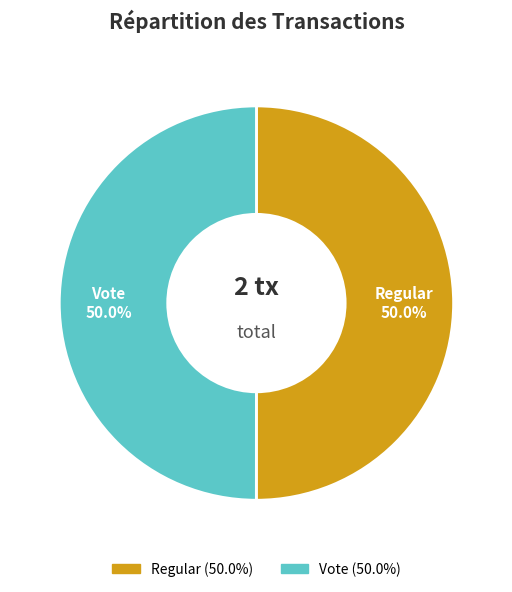

Approximately how many times larger is the value at Vote compared to Regular?

1.0